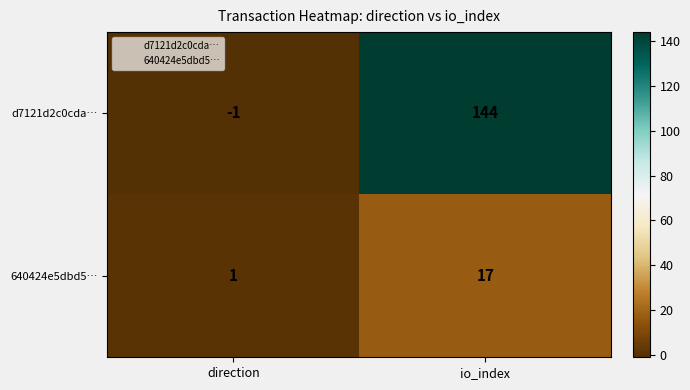

What is the average value of the d7121d2c0cda… series?

72